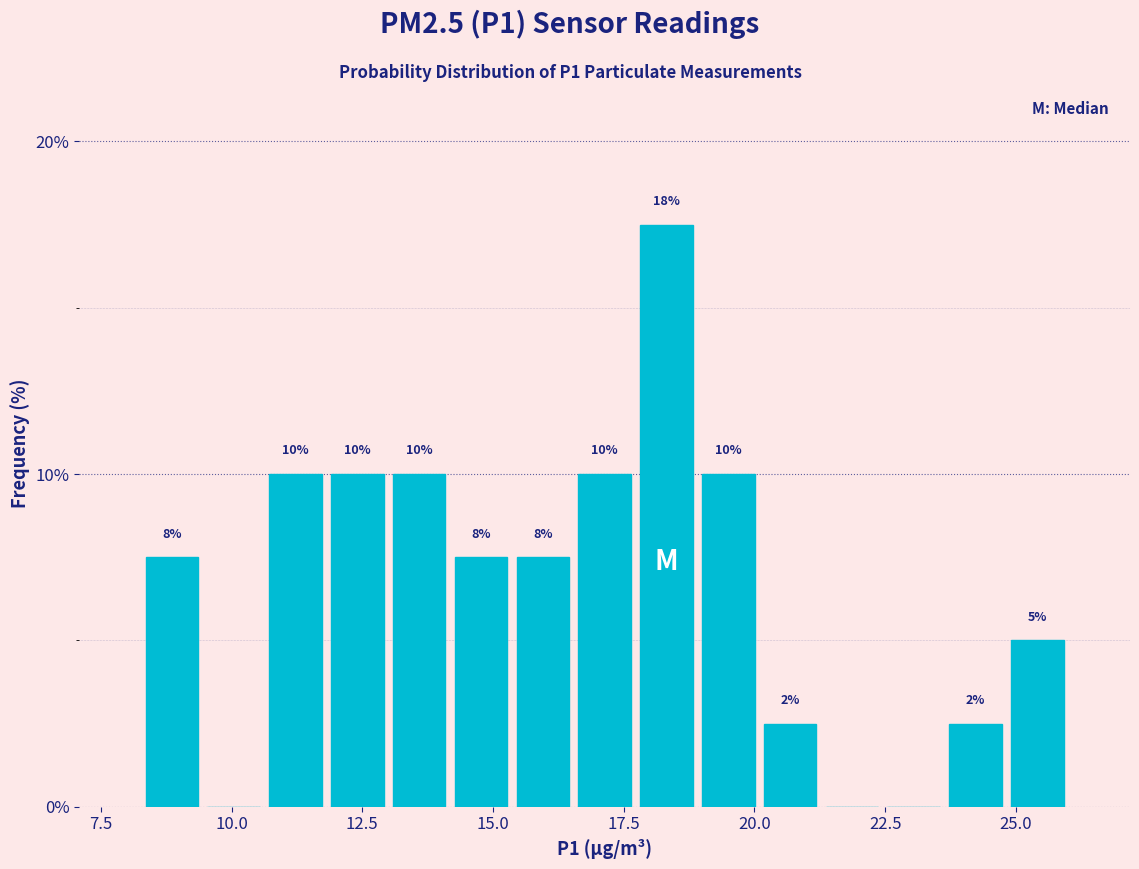

Around what value on the x-axis is the tallest bar? Give the approximate position of its centre, as read against the axis.

18.5